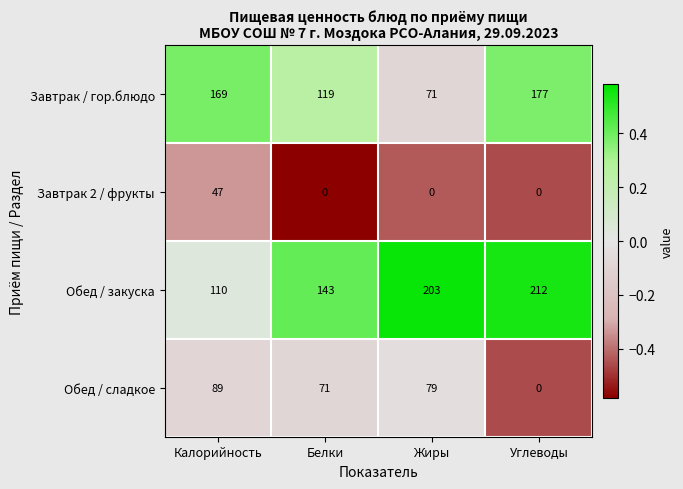

Reading left to right, what are all the values shown in this chart?

Завтрак / гор.блюдо: Калорийность=169	Белки=119	Жиры=71	Углеводы=177
Завтрак 2 / фрукты: Калорийность=47	Белки=0	Жиры=0	Углеводы=0
Обед / закуска: Калорийность=110	Белки=143	Жиры=203	Углеводы=212
Обед / сладкое: Калорийность=89	Белки=71	Жиры=79	Углеводы=0